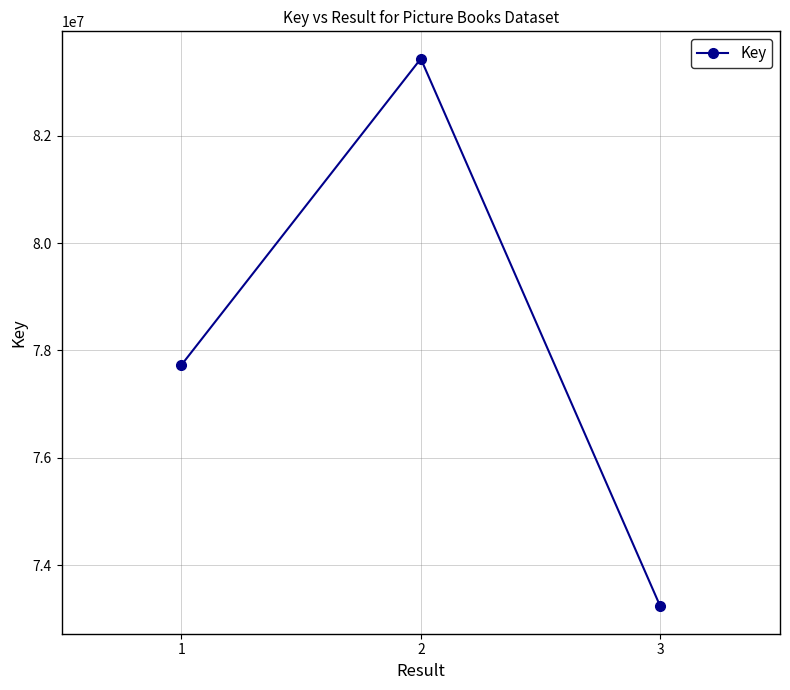

The chart shows a value of 83430962 at 2. True or false?

True